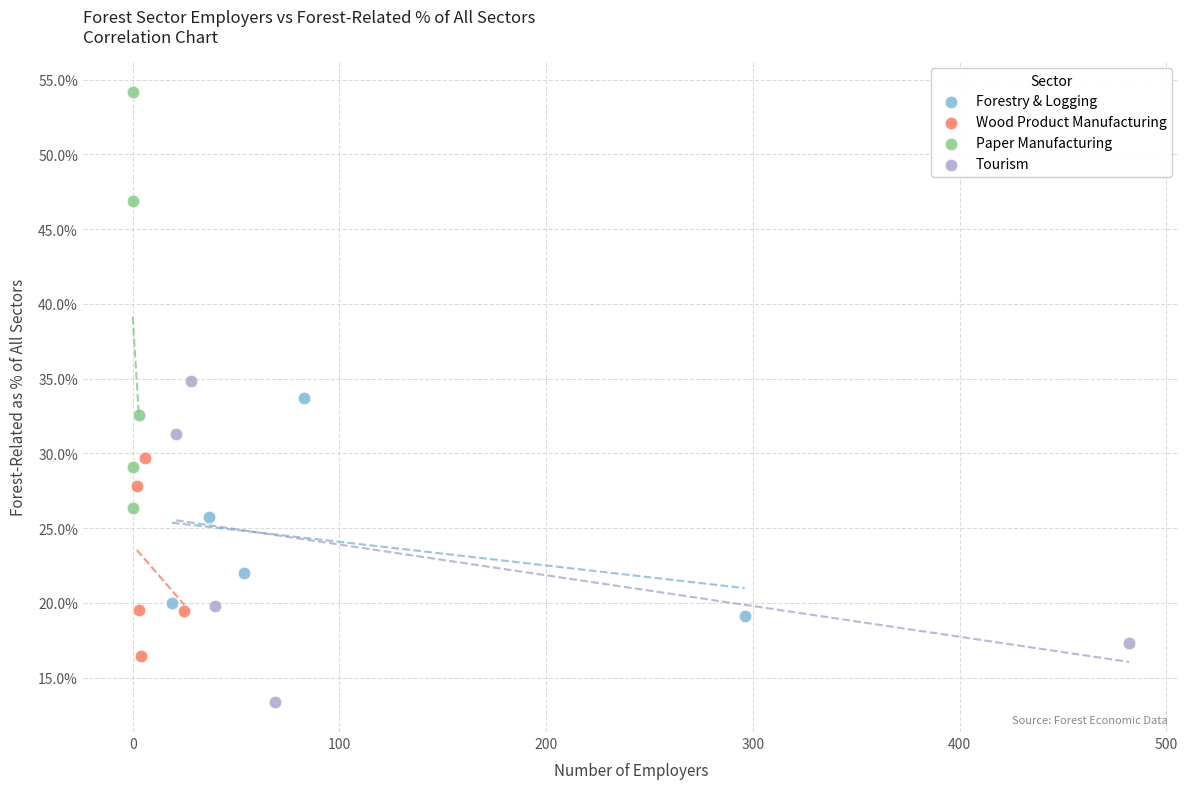

What are all the series names shown in the legend?

Forestry & Logging, Wood Product Manufacturing, Paper Manufacturing, Tourism